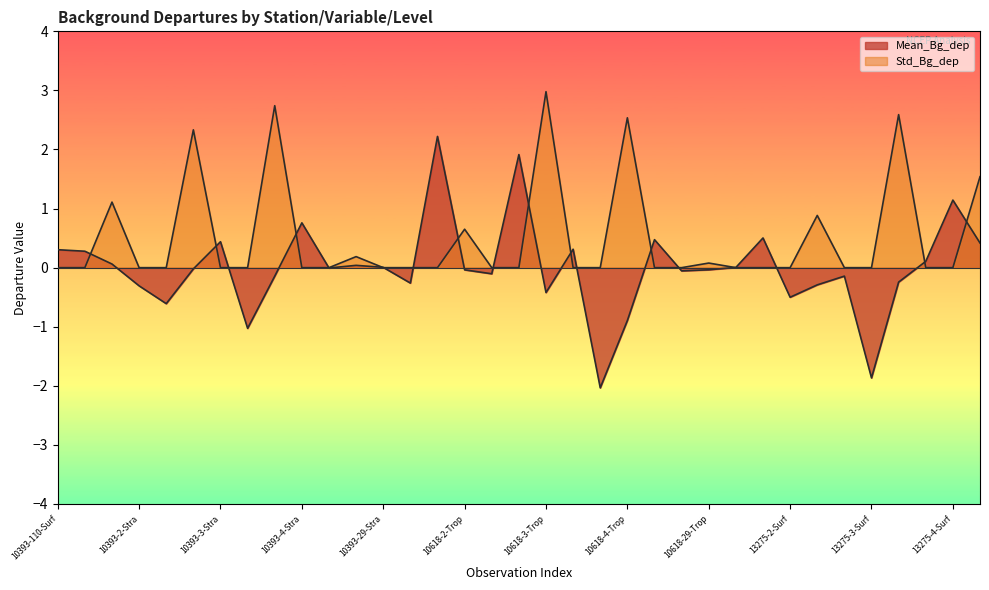

Between which two adjacent categories do Std_Bg_dep and Mean_Bg_dep first intersect?

10393-2-Surf and 10393-2-Trop